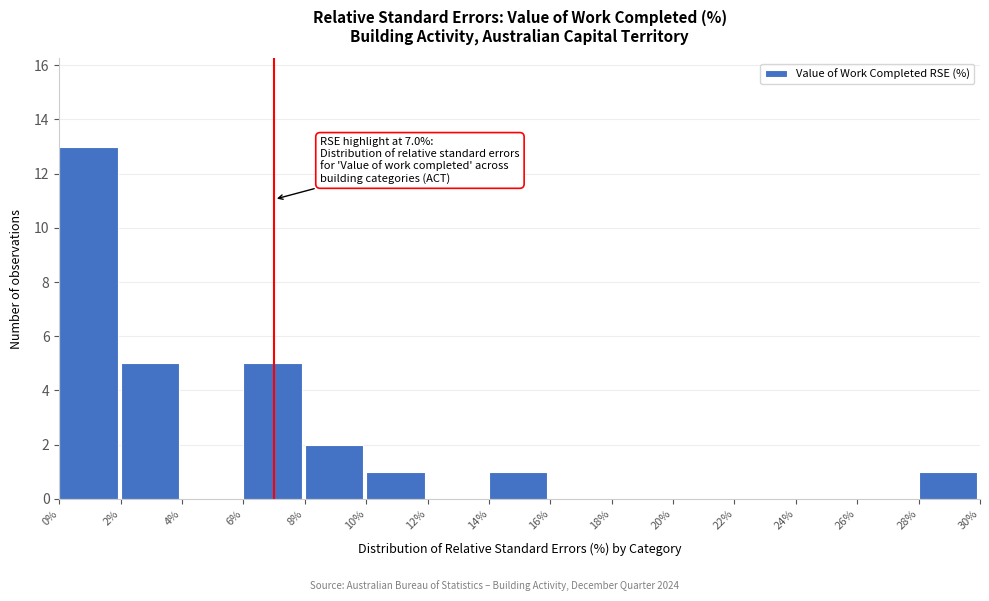

Which range on the x-axis has the tallest bar?

0% to 2%